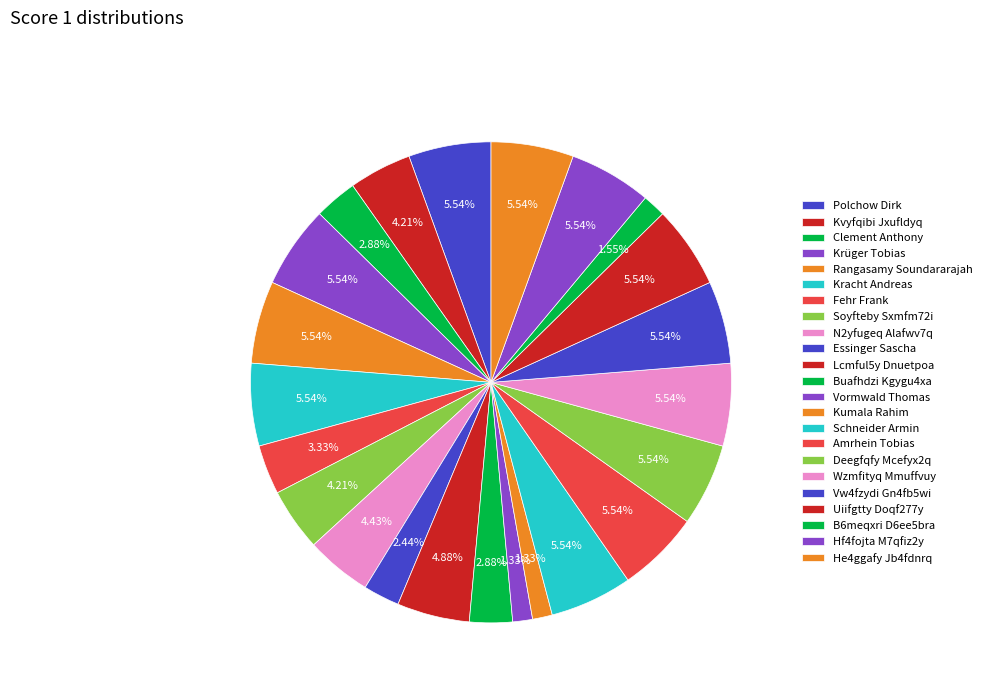

Is it true that Fehr Frank is 13% of the pie?

False